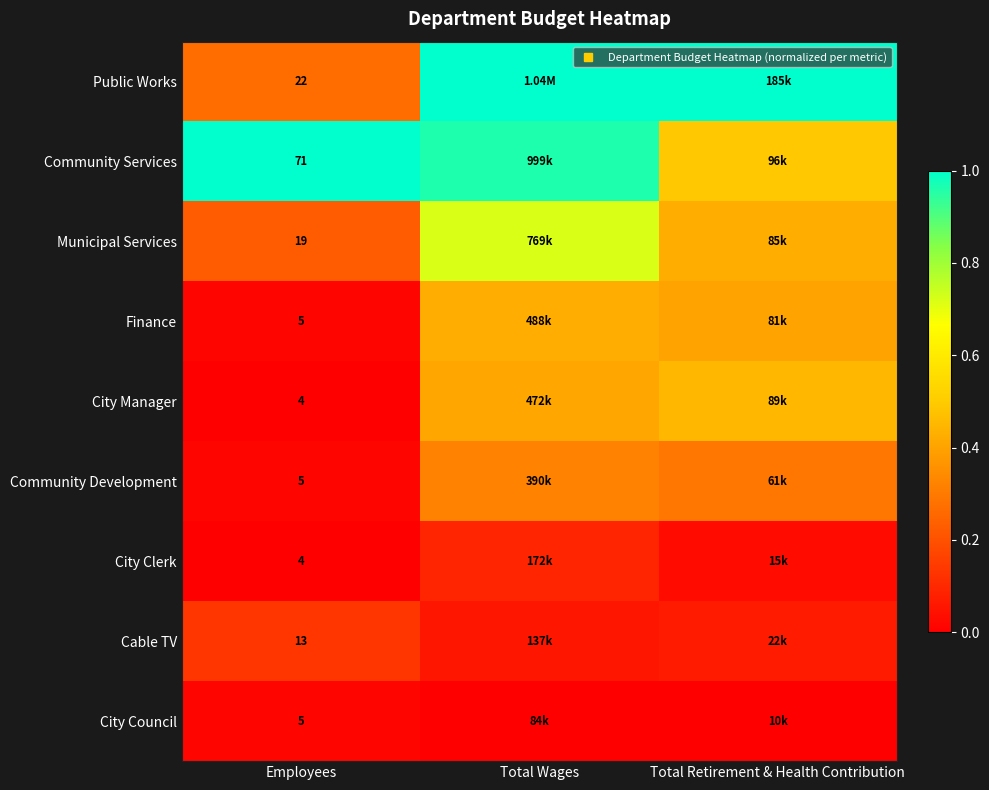

At which category does the chart reach its peak across all series?

Total Wages